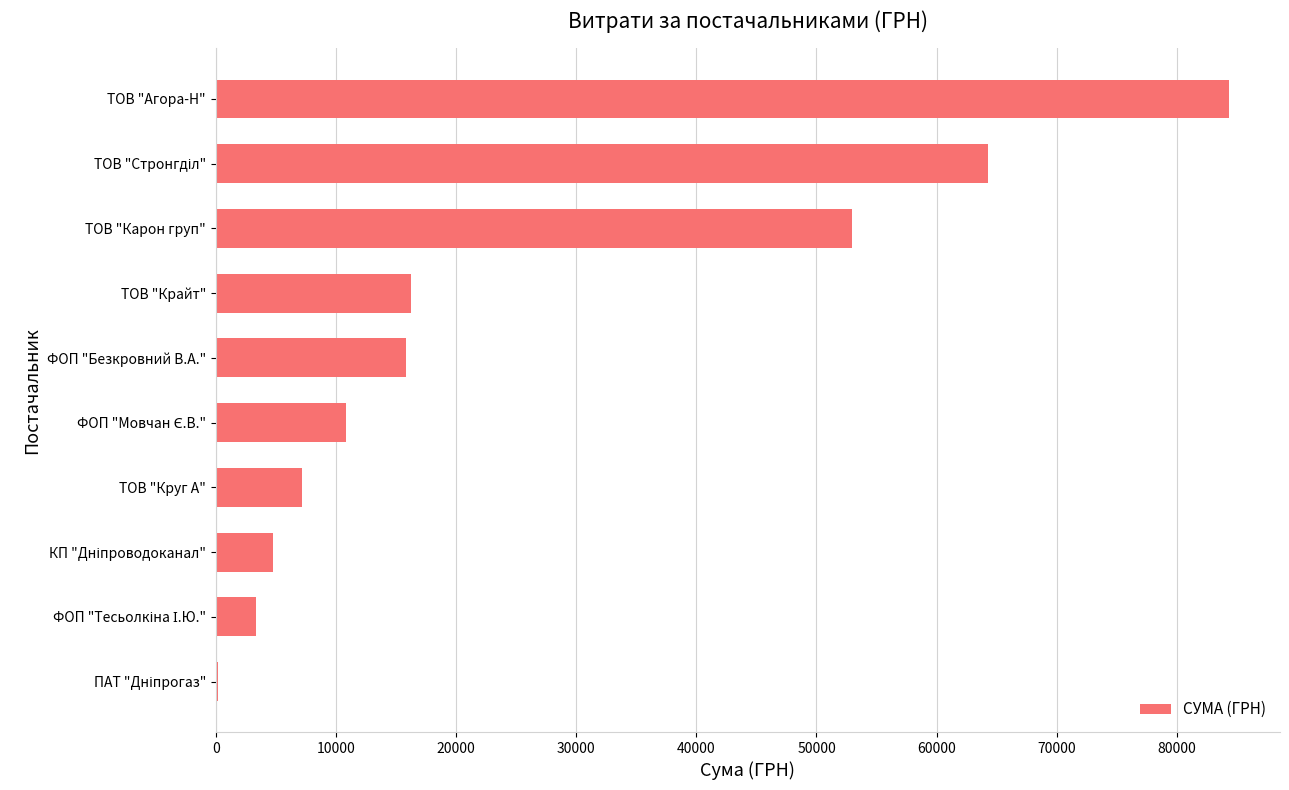

Is it true that the value at ТОВ "Агора-Н" is 56244.8?

False